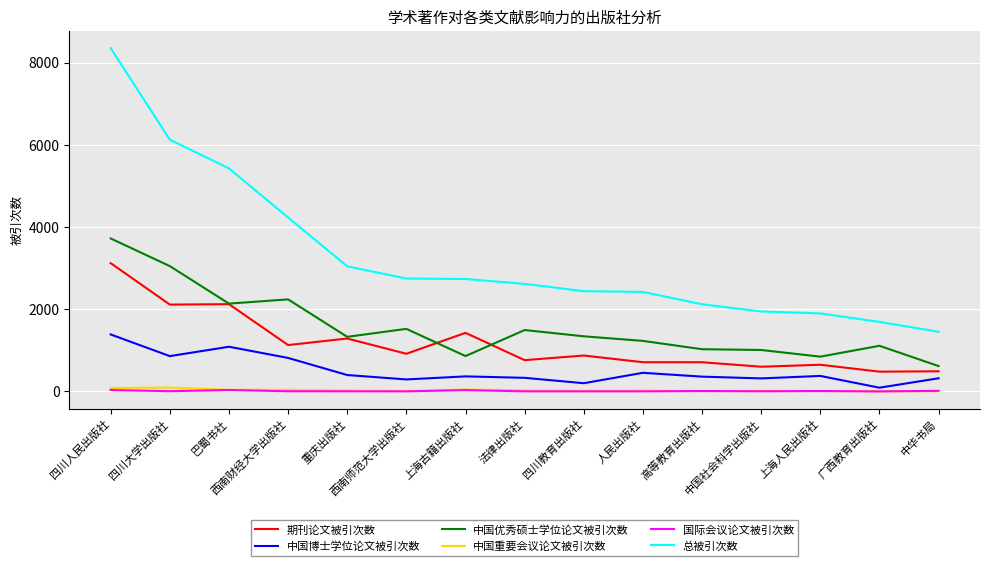

What are all the series names shown in the legend?

期刊论文被引次数, 中国博士学位论文被引次数, 中国优秀硕士学位论文被引次数, 中国重要会议论文被引次数, 国际会议论文被引次数, 总被引次数